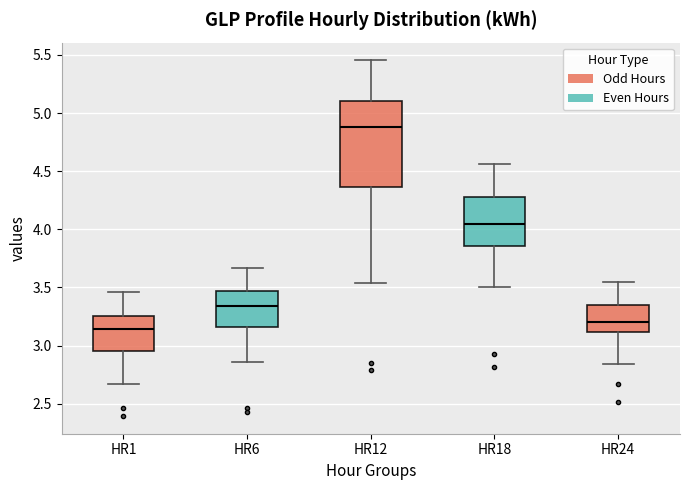

Where is the lower edge of the box for HR1 on the y-axis? The values are not printed on the chart, so give them approximately, as read against the axis.

2.95